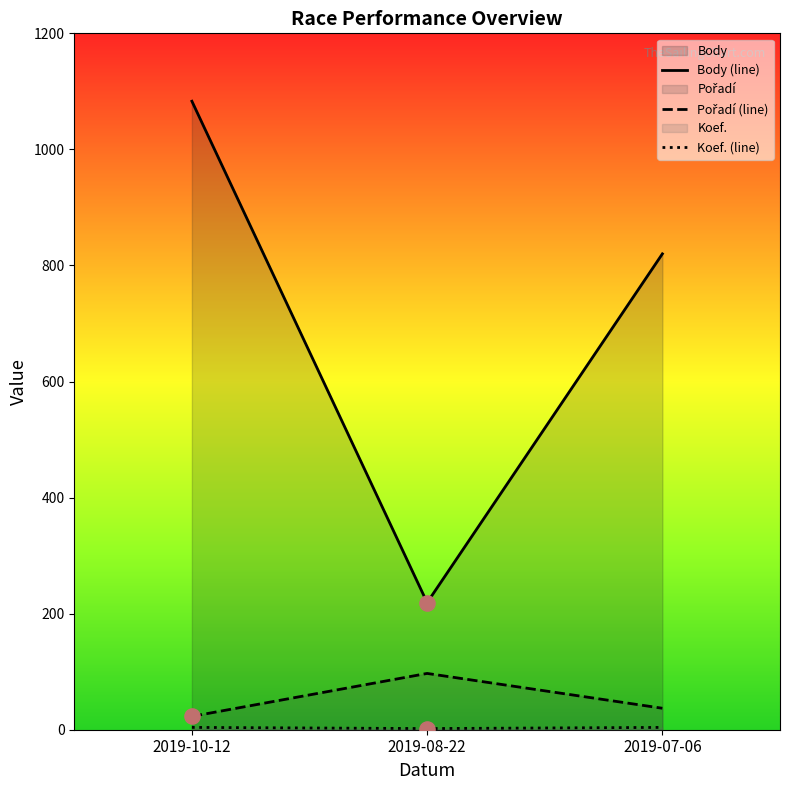

At which category is the sum across all series the highest?

2019-10-12